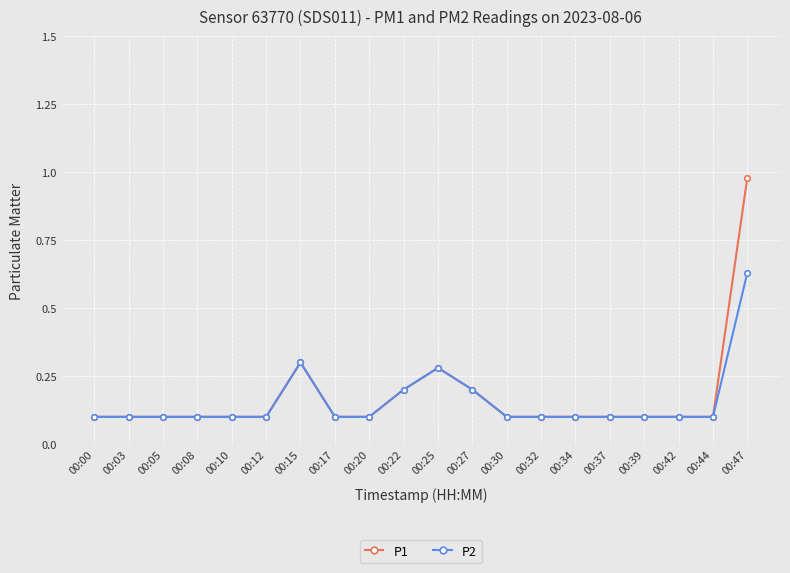

The value of P1 at 00:17 is 0.2. True or false?

False